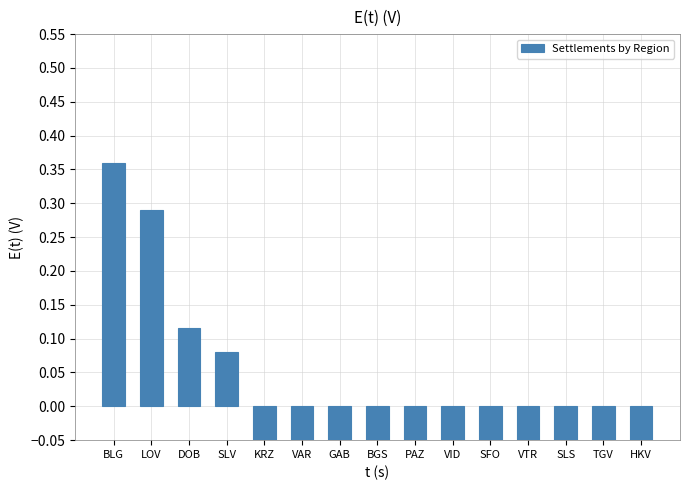

The value at SLS is -0.3. True or false?

False